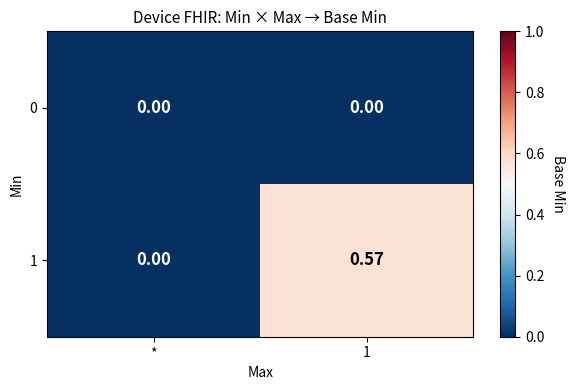

Is the value of 1 at 1 greater than the value of 0 at *?

Yes